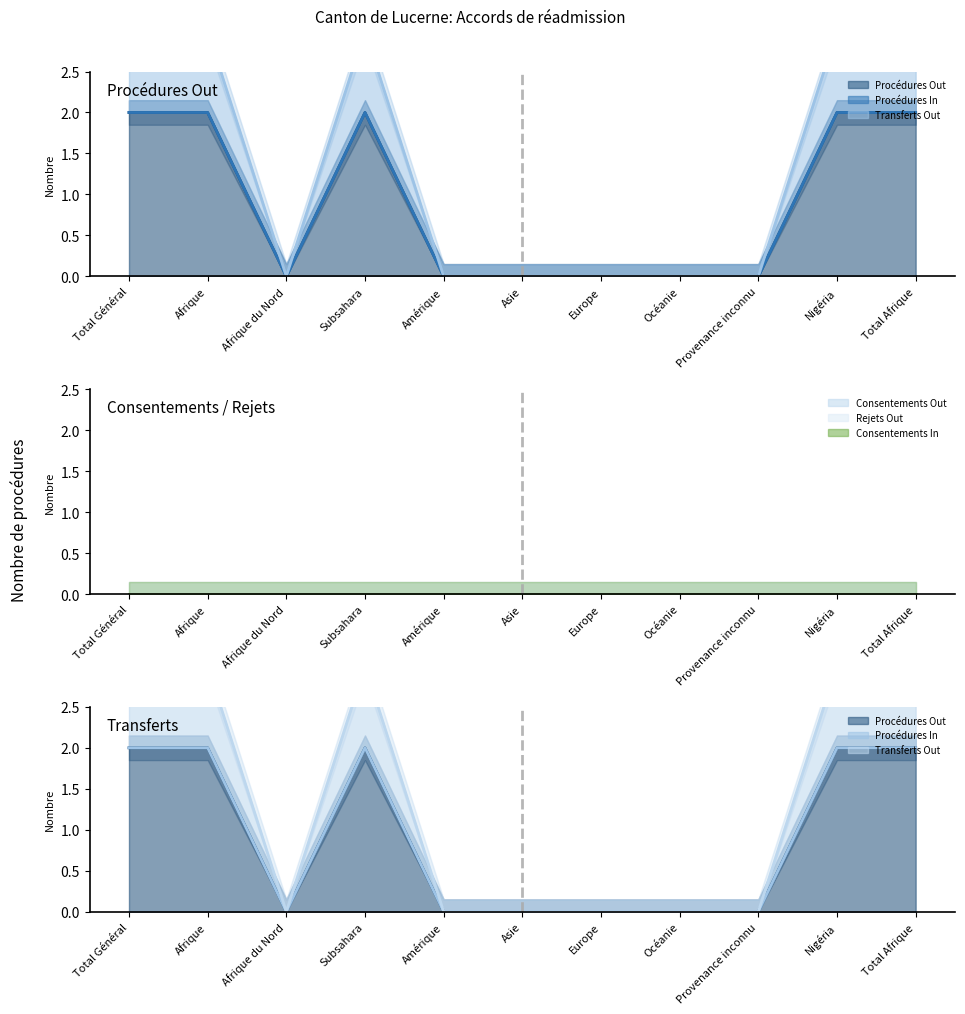

Does the chart have visible grid lines?

No